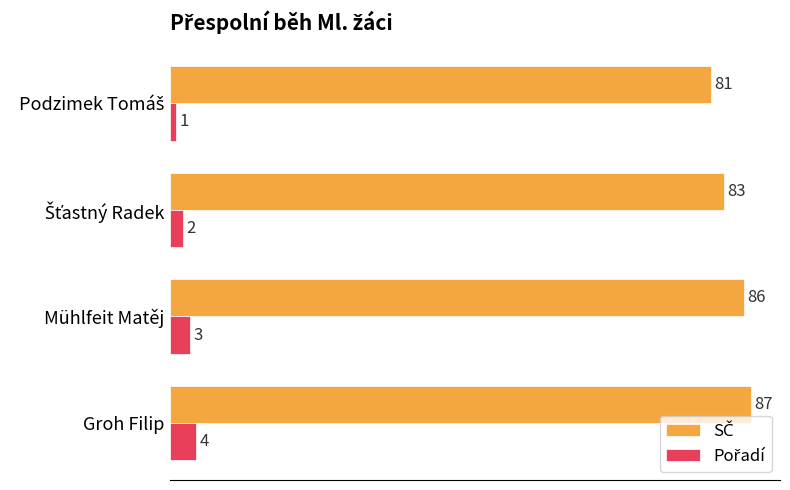

How many categories are shown in the chart?

4